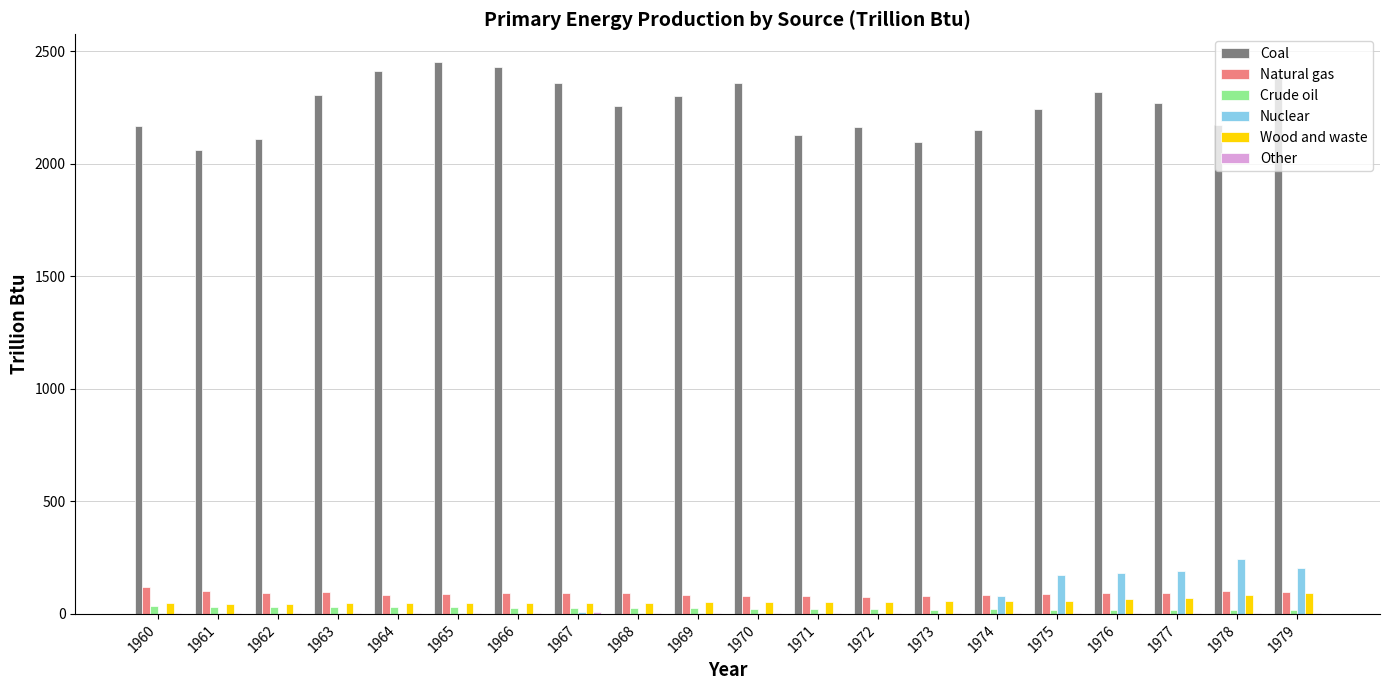

Which series has the largest total across all categories?

Coal